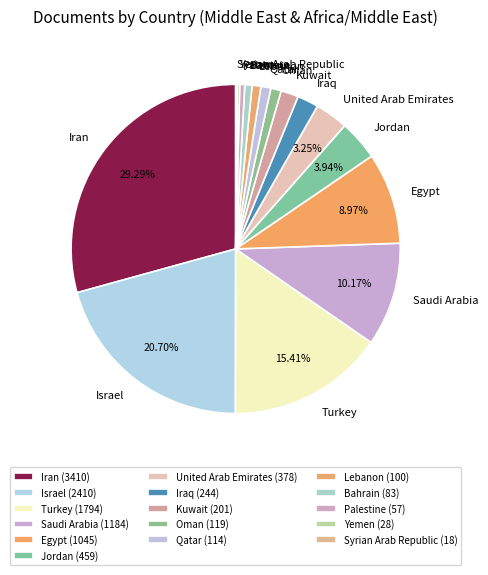

Is there a majority slice in this chart?

No